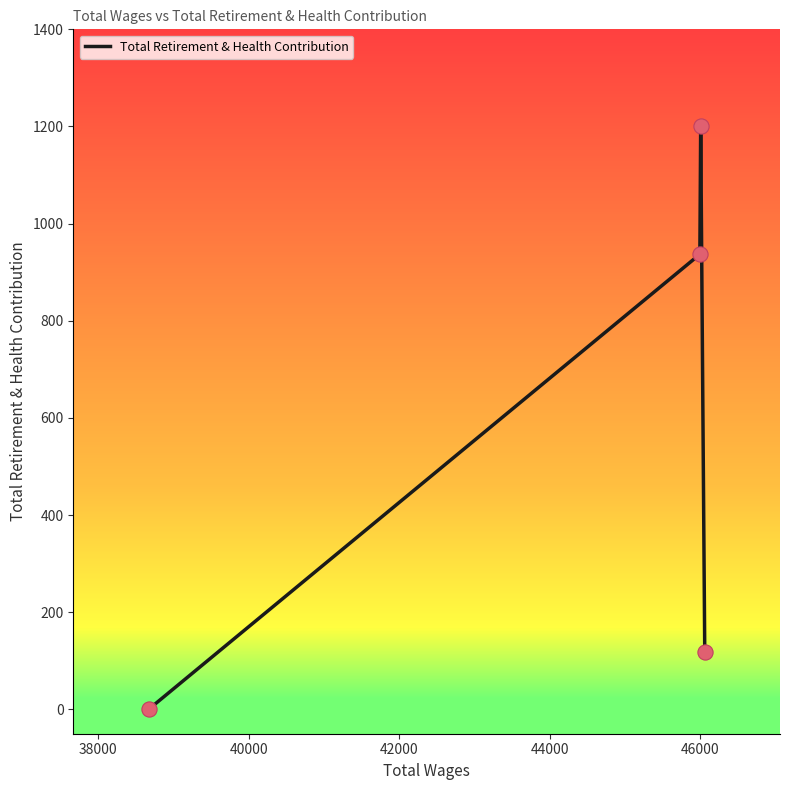

What is the greatest value displayed?

1200